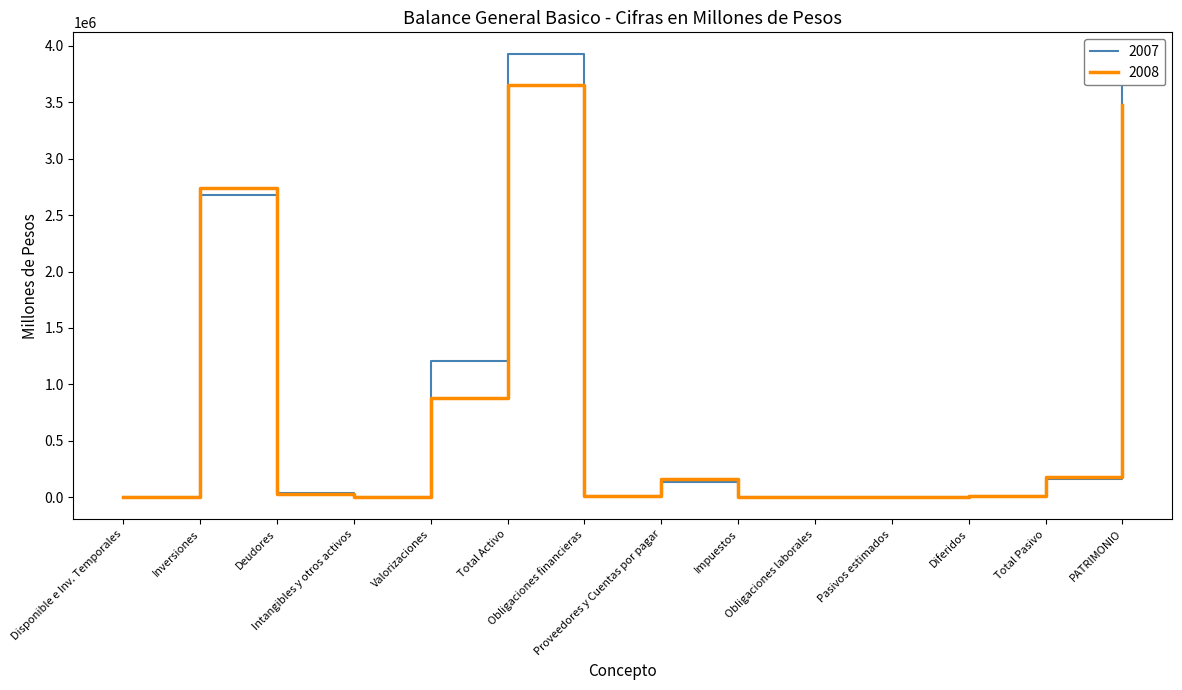

Where does the 2007 series first go above 39052?

Inversiones